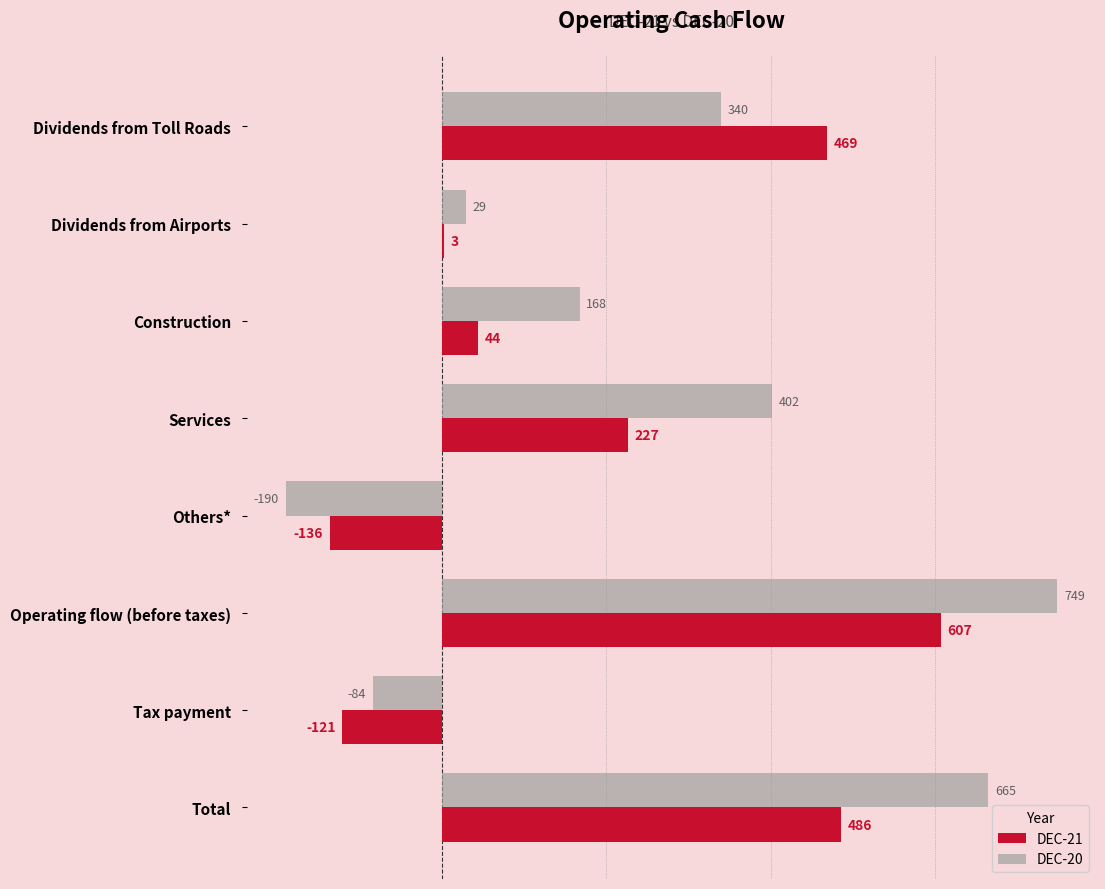

At which label is DEC-21 closest to 235?

Services